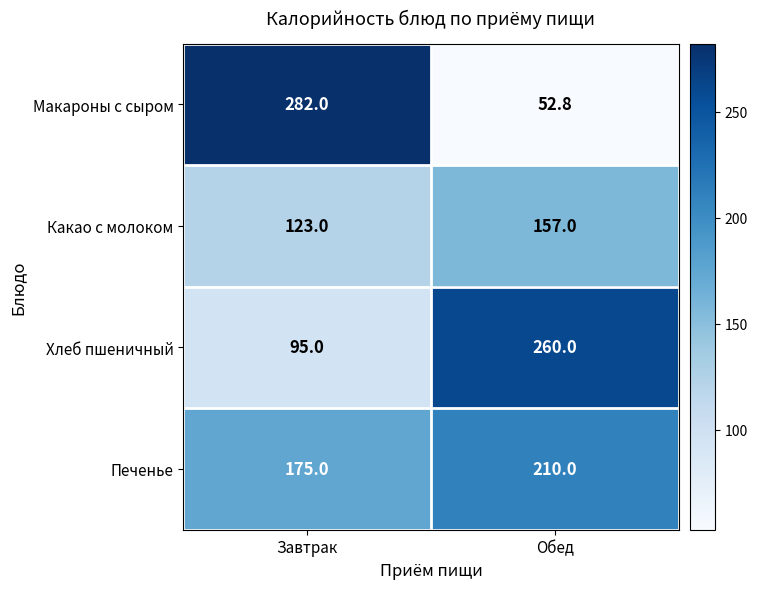

What is the sum of the Хлеб пшеничный values at Завтрак and Обед?

355.0